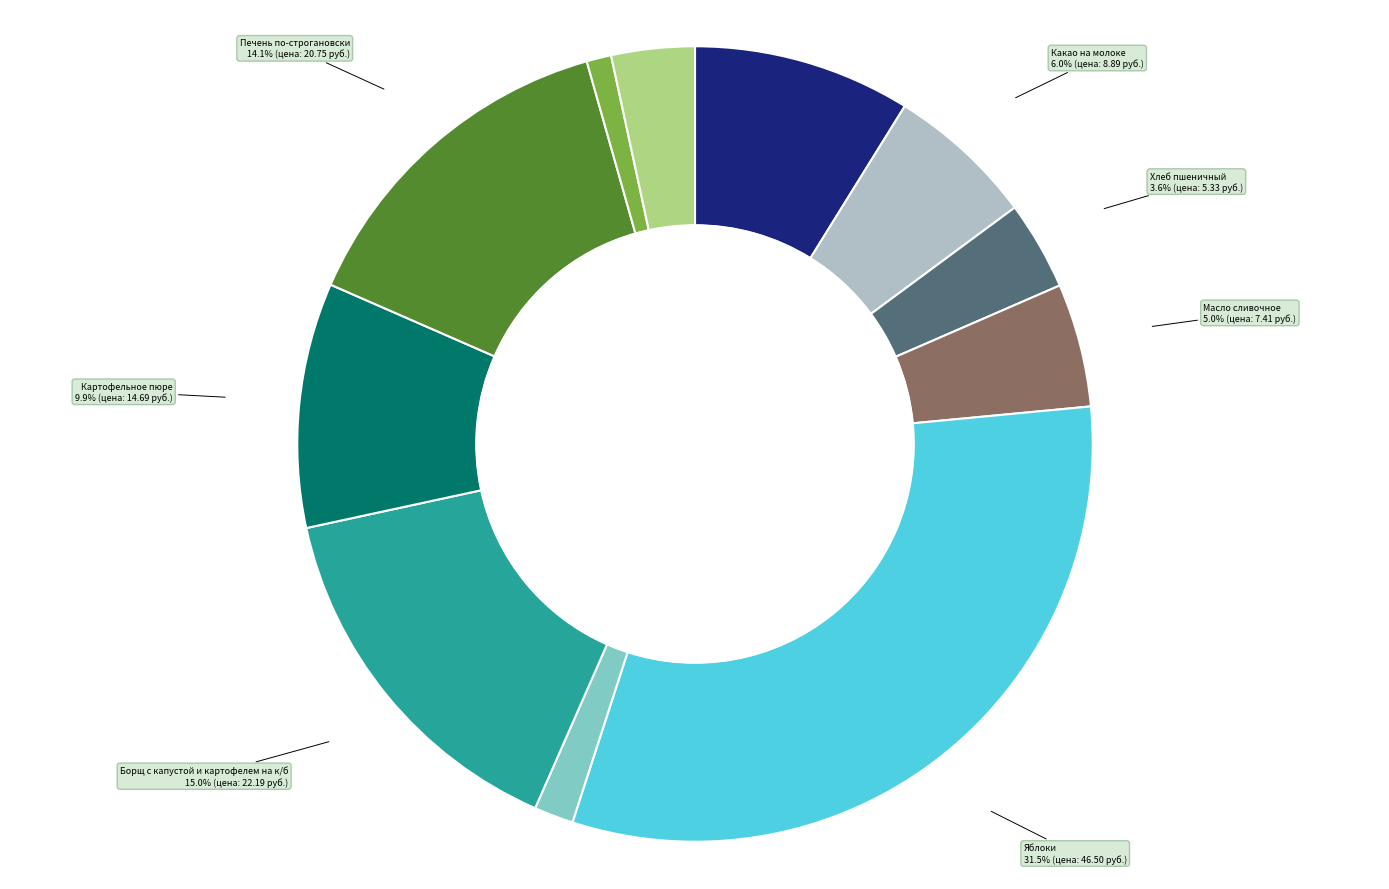

Is there a majority slice in this chart?

No